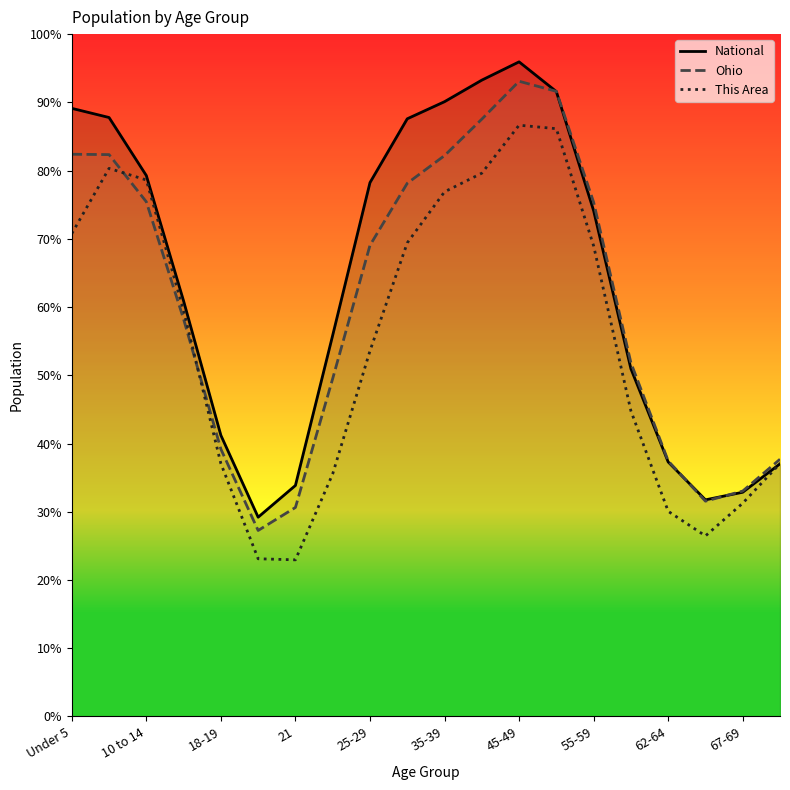

Reading left to right, extract all data points from this chart.

National: 89.1	87.8	79.3	60.9	41.2	29.2	33.9	55.9	78.2	87.6	90.1	93.3	95.9	91.6	74.1	51.0	37.3	31.7	32.9	37.0
Ohio: 82.4	82.3	75.4	58.2	39.2	27.3	30.6	49.5	69.0	78.1	82.2	87.5	93.1	91.6	75.4	51.8	37.4	31.6	33.0	37.7
This Area: 70.8	80.3	78.6	59.5	37.1	23.1	23.0	35.6	53.6	69.4	76.9	79.6	86.7	86.1	69.0	44.8	30.1	26.5	31.3	37.1